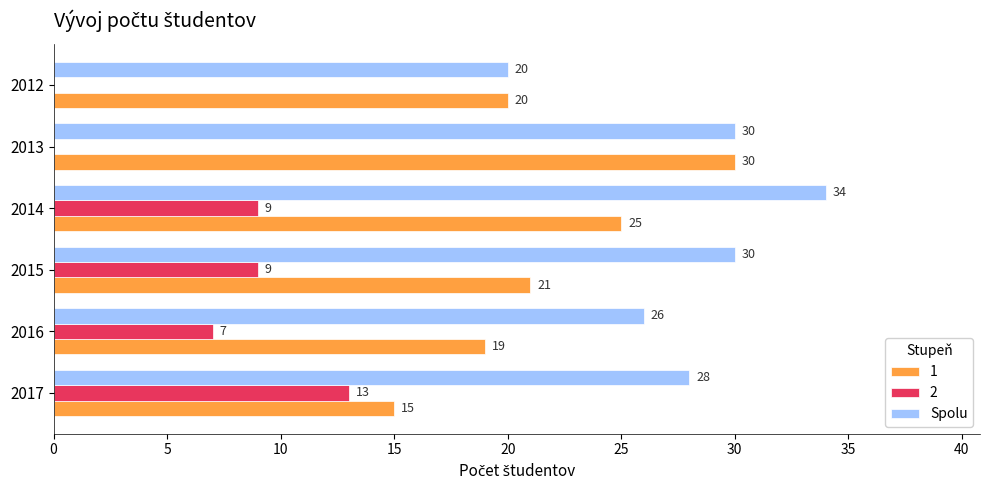

True or false: 1 has a value of 21 at 2015.

True